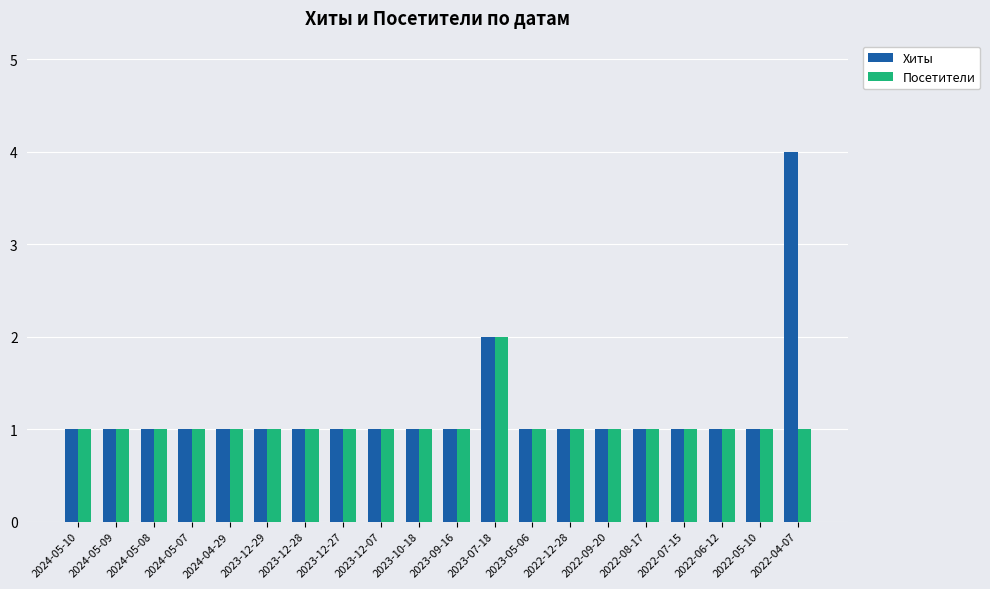

What is the label of the 2nd bar from the left?

2024-05-09